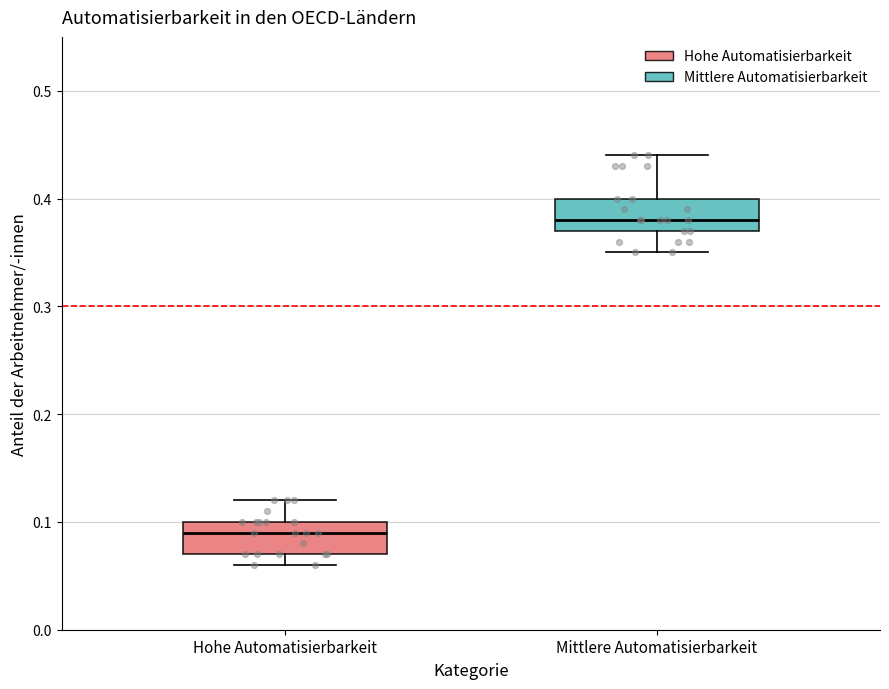

Which box has the lowest median line?

Hohe Automatisierbarkeit